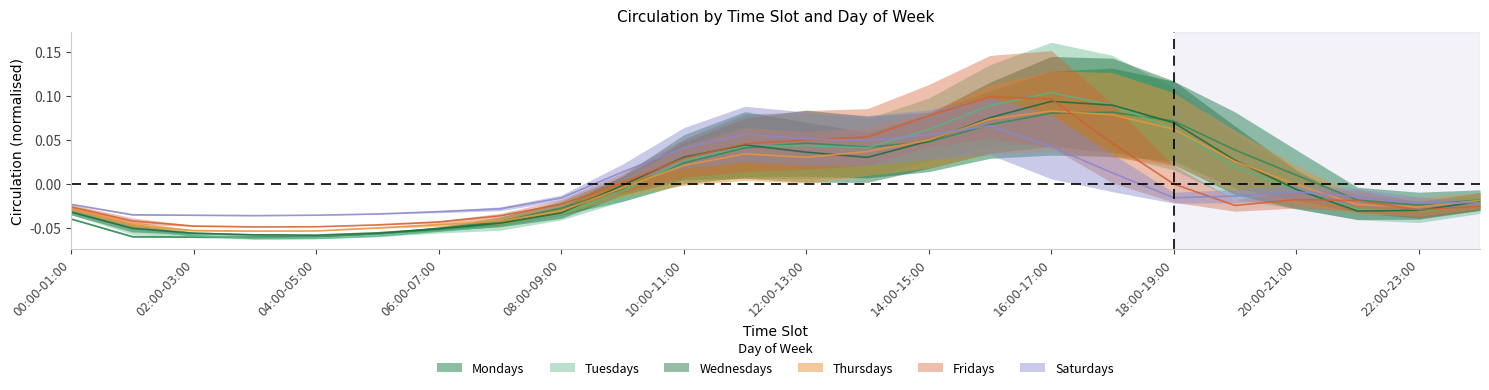

Is this an area chart (filled region under the line)?

No